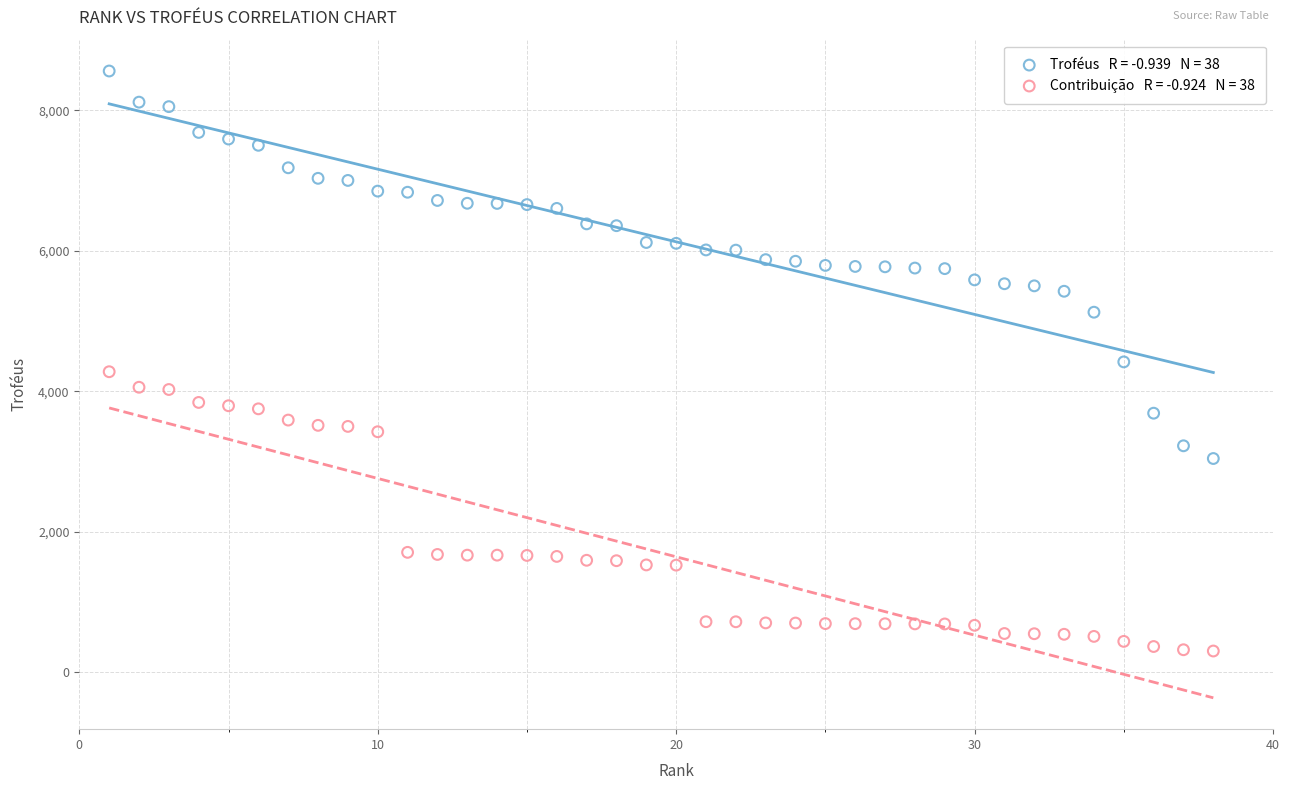

Across all data points, what is the range of Y values (max minus min)?

8253